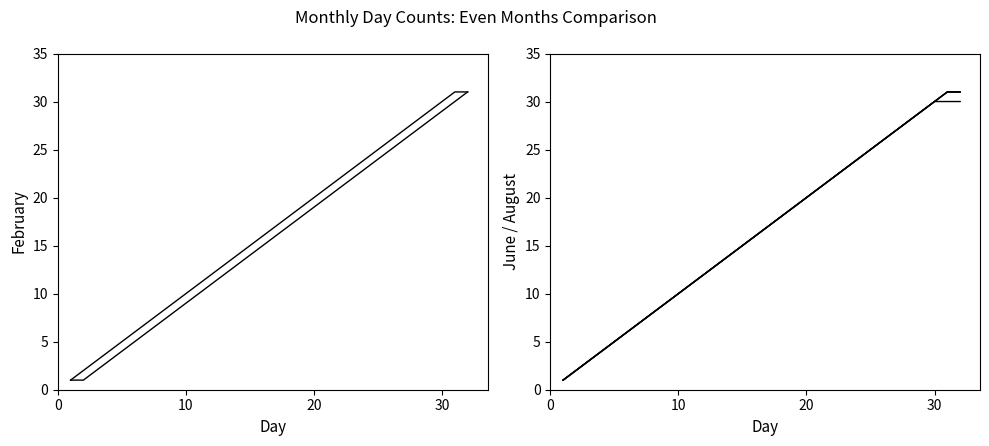

What is the sum of all August values?

527